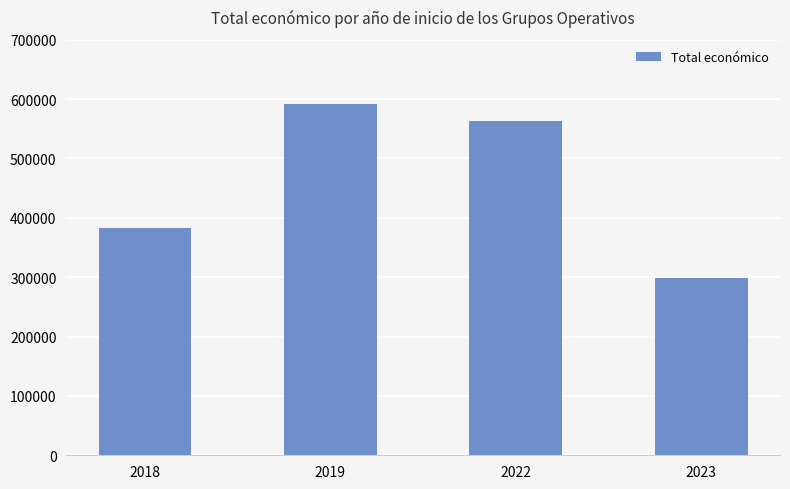

How many bars are there in total?

4